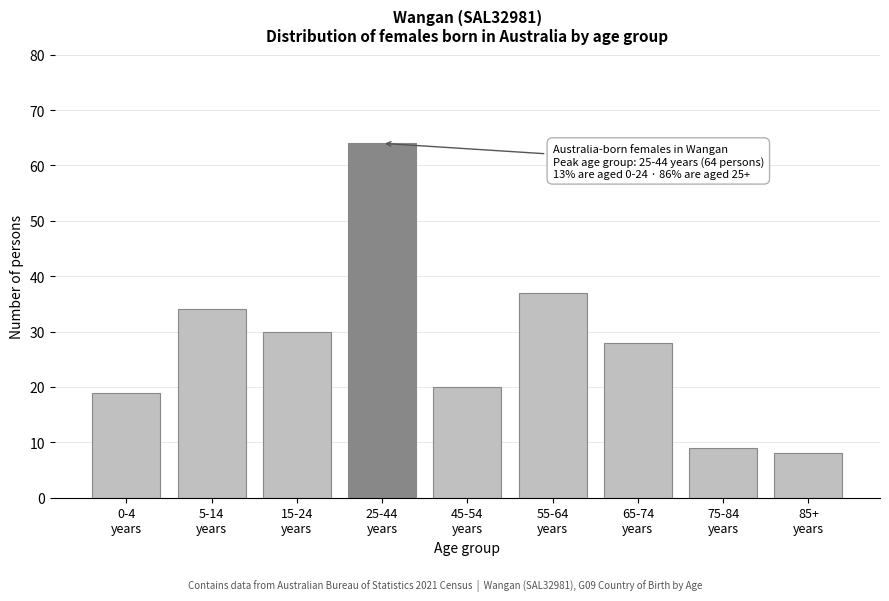

Reading right to left, what are all the values shown in this chart?

8	9	28	37	20	64	30	34	19